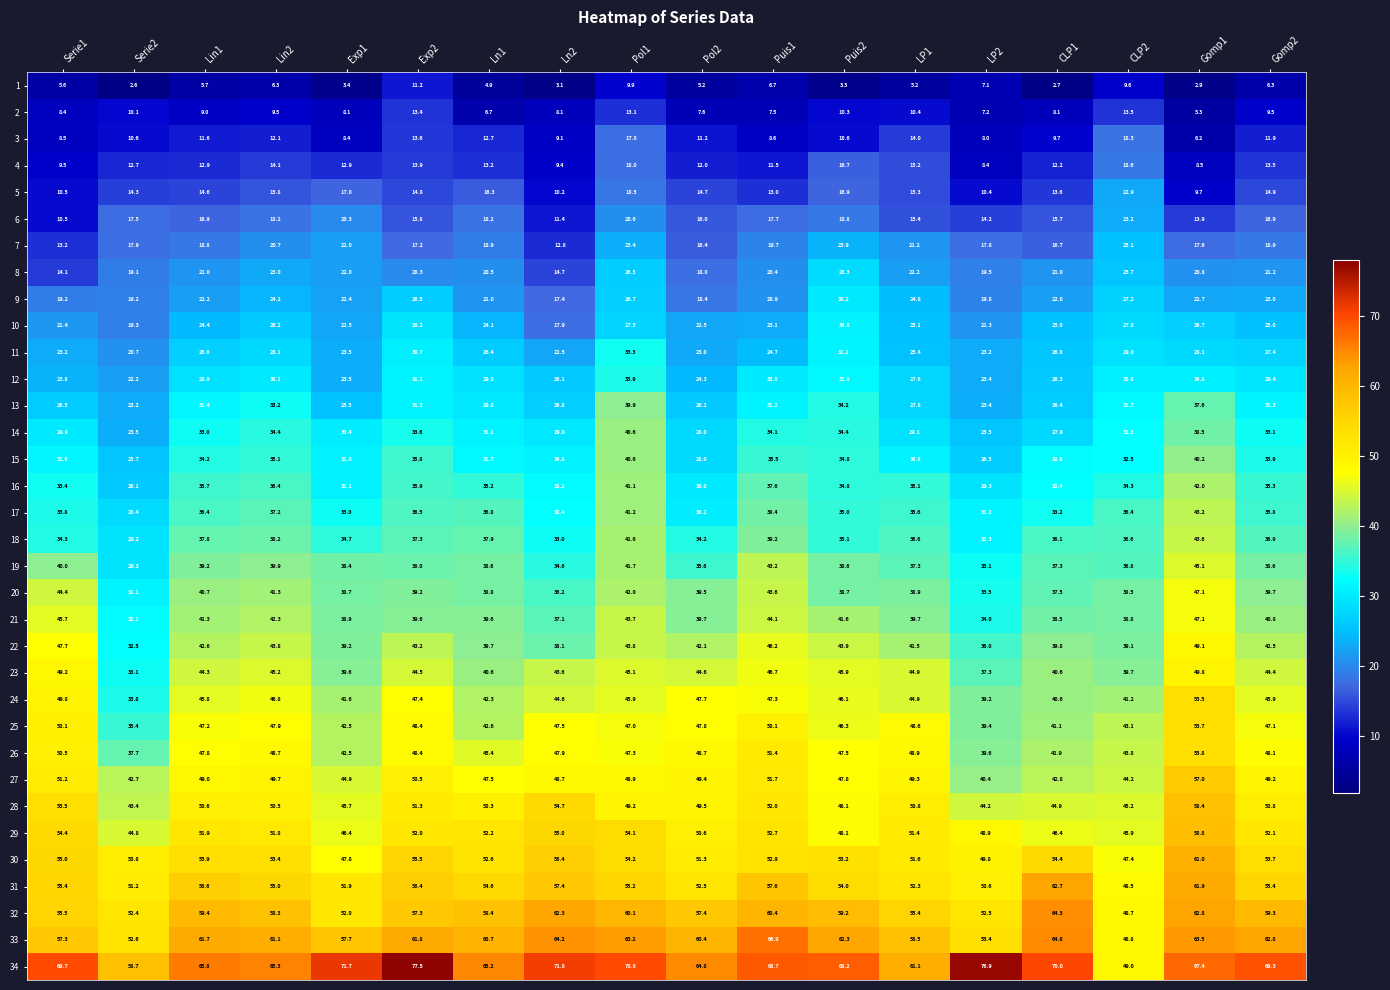

What is the difference between the highest and lowest values at Puis1?

62.0